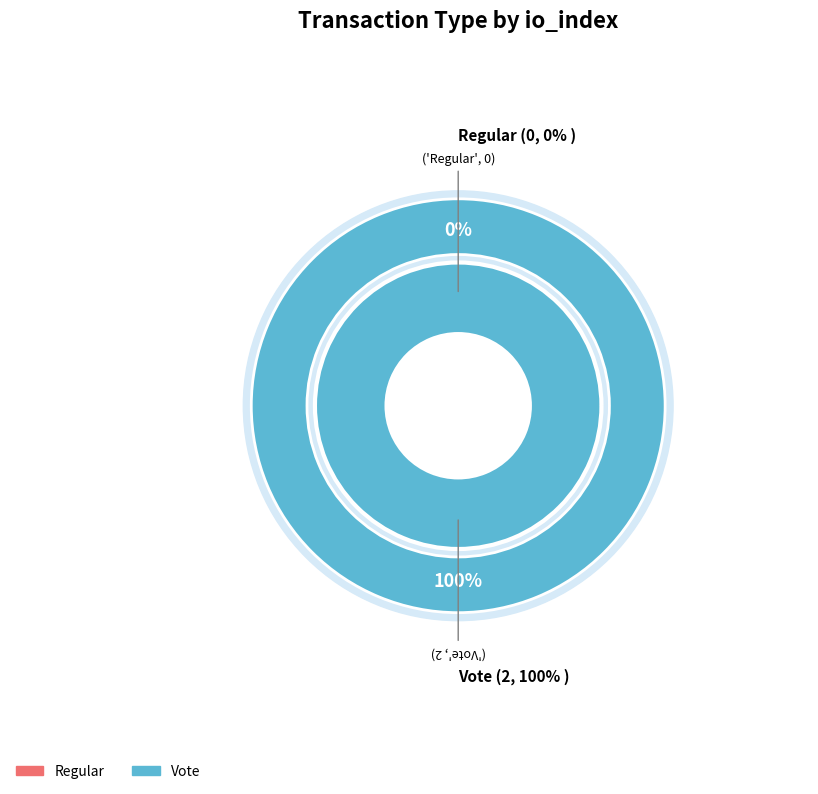

Does Vote represent more than half of the total?

Yes